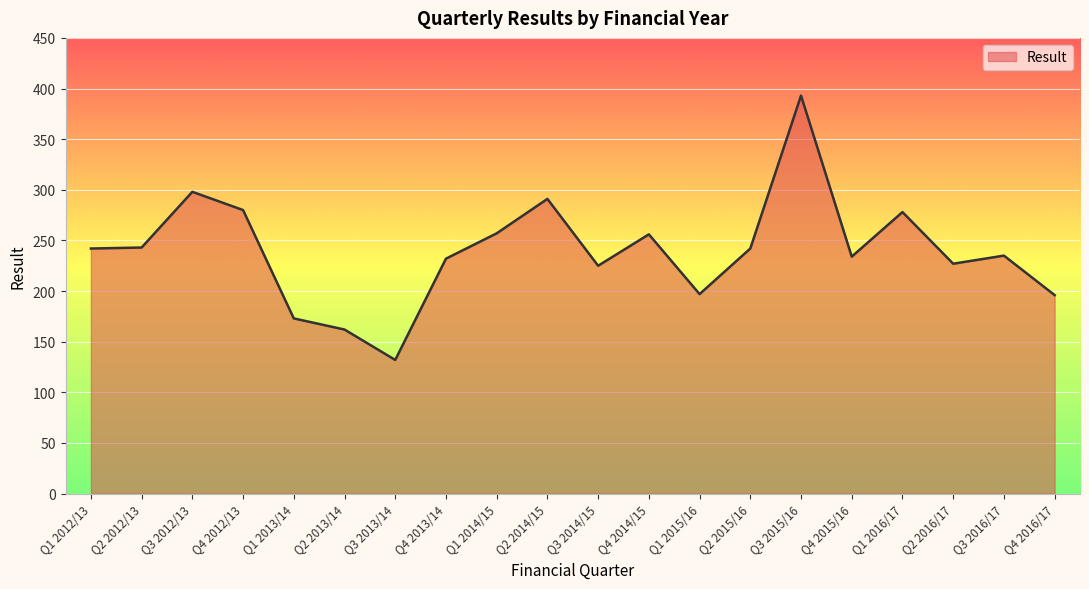

What position from the right is Q4 2013/14?

13